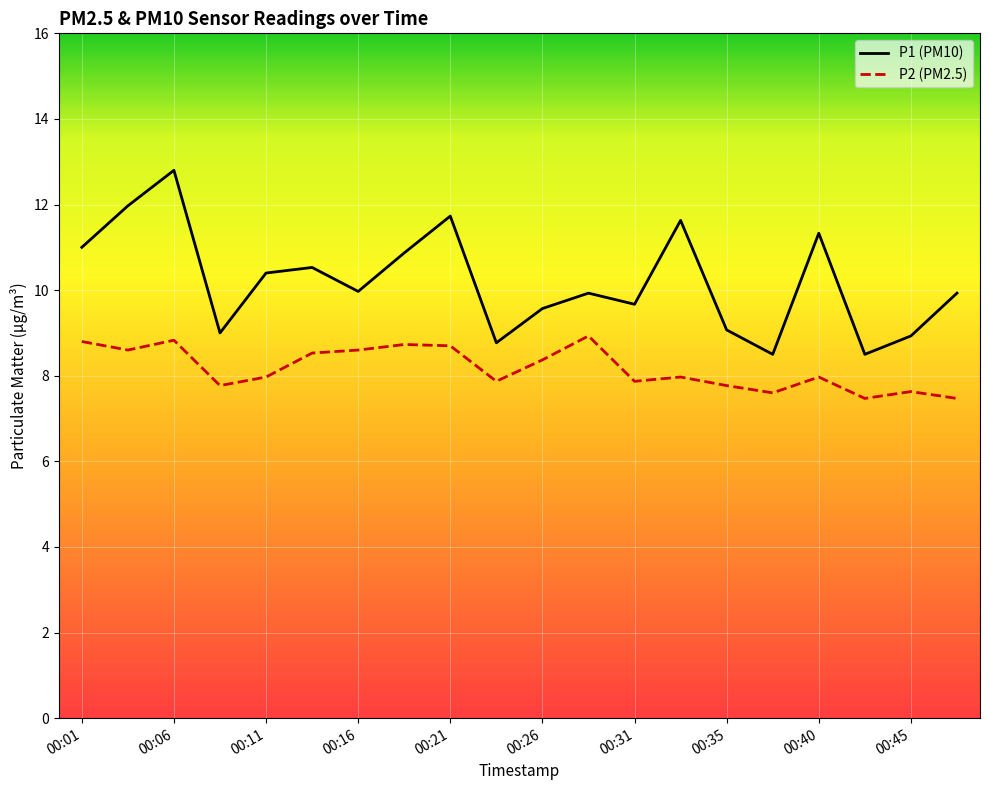

What is the difference between the maximum and minimum values in the P2 (PM2.5) series?

1.5